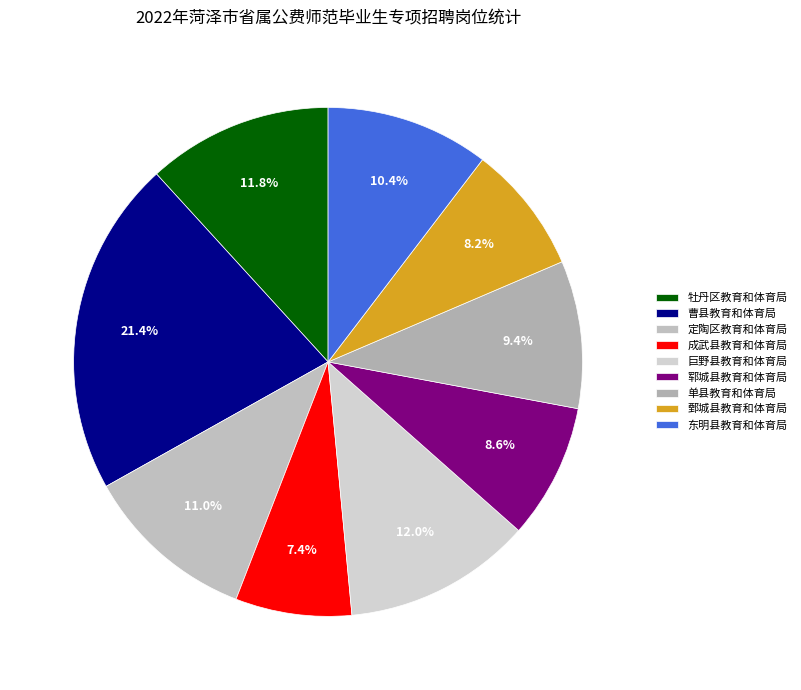

What is the largest slice in the pie chart?

曹县教育和体育局